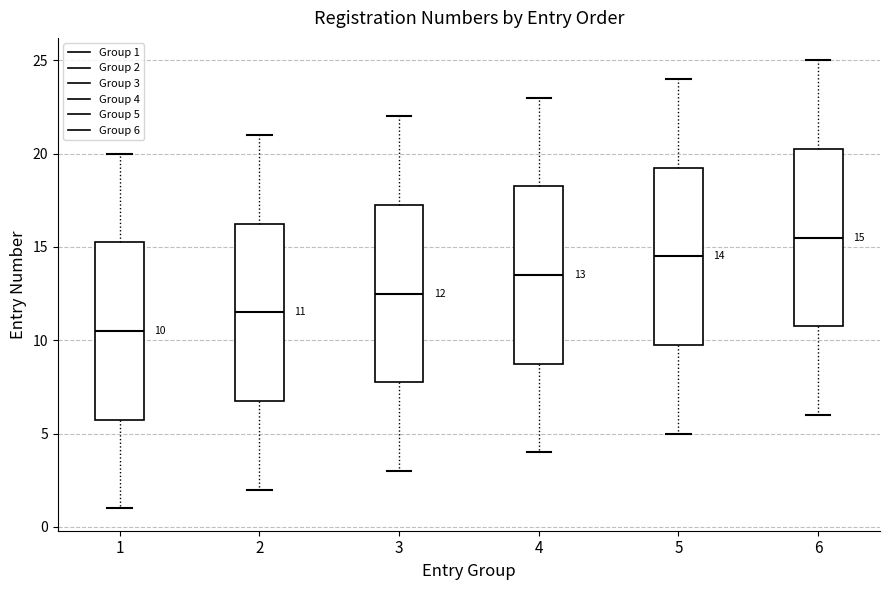

Which box's median line is the highest?

6